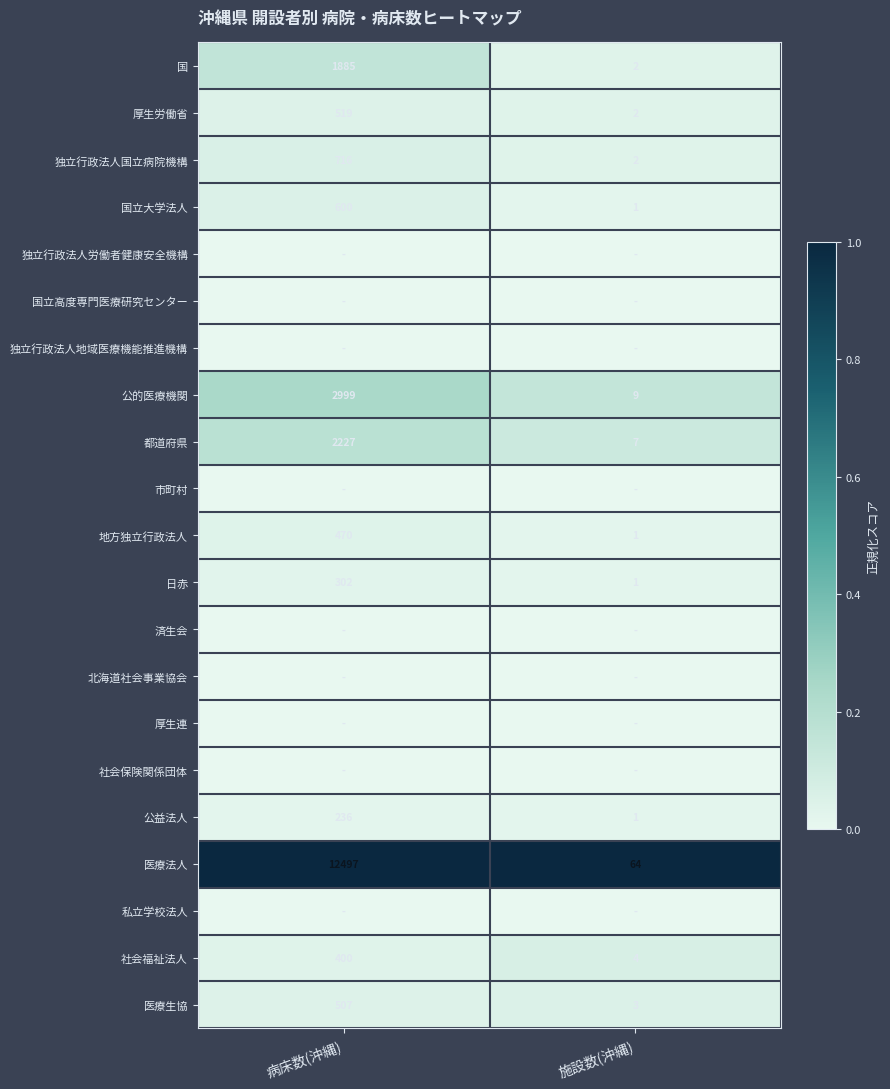

Is it true that 医療生協 equals 867 at 病床数(沖縄)?

False